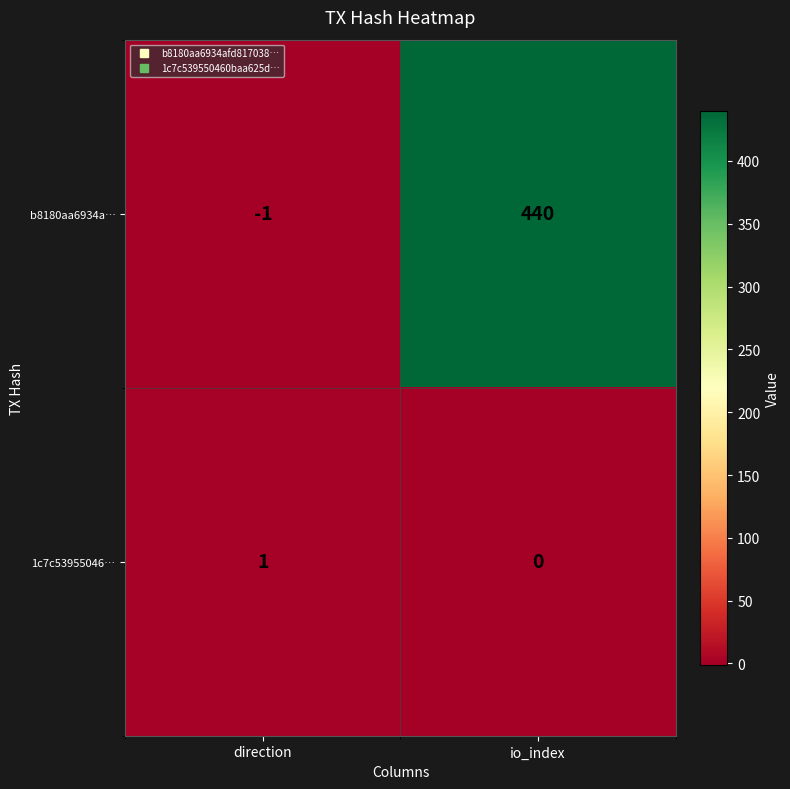

What is the sum of all b8180aa6934a… values?

439